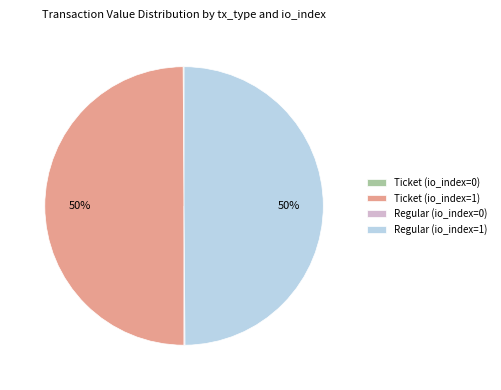

To the nearest percent, what portion does Ticket (io_index=1) represent?

50%